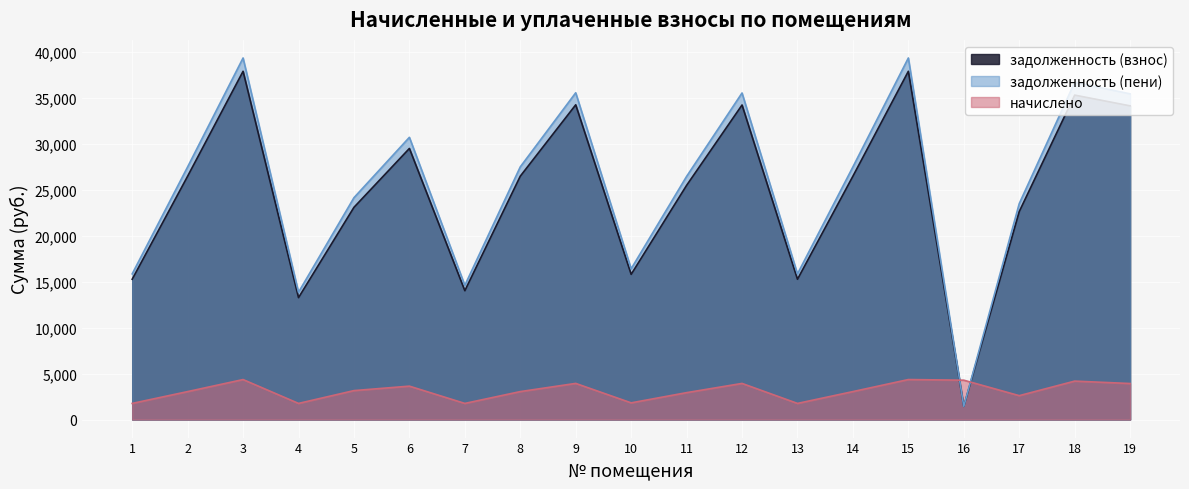

At which label does задолженность (взнос) first exceed 26493?

2